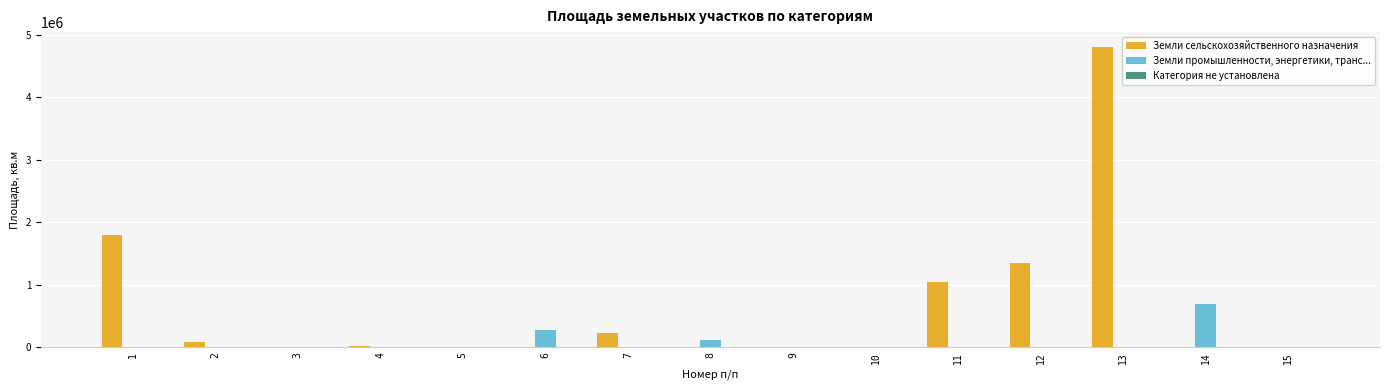

What is the greatest value displayed?

4800000